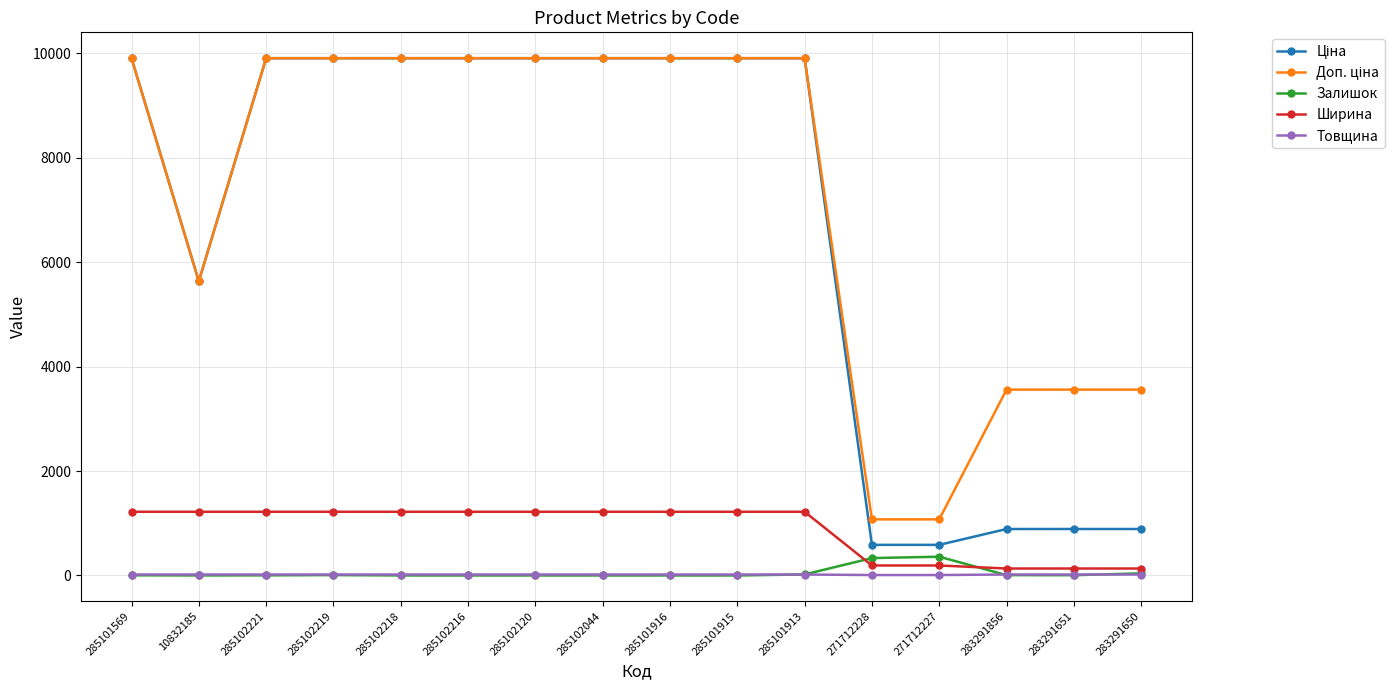

Is the value of Ширина at 285101916 greater than the value of Товщина at 285102120?

Yes